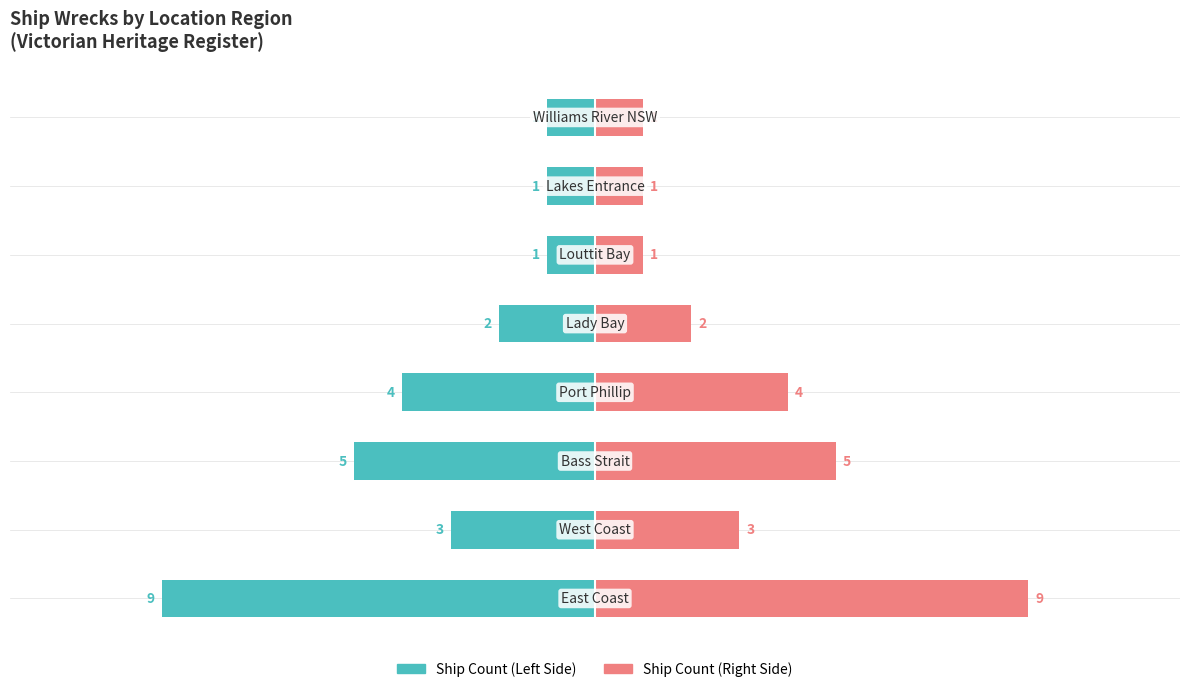

How many distinct data groups are displayed?

2